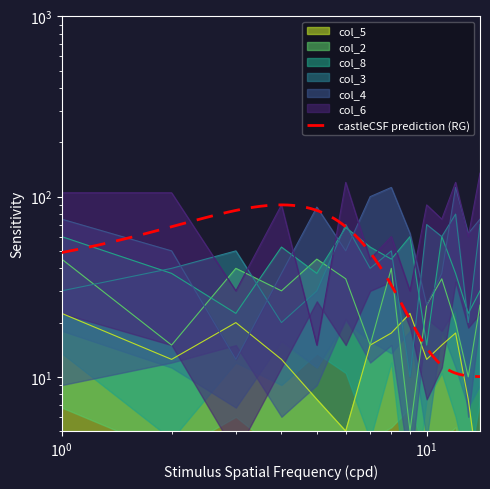

Does the chart have visible grid lines?

No